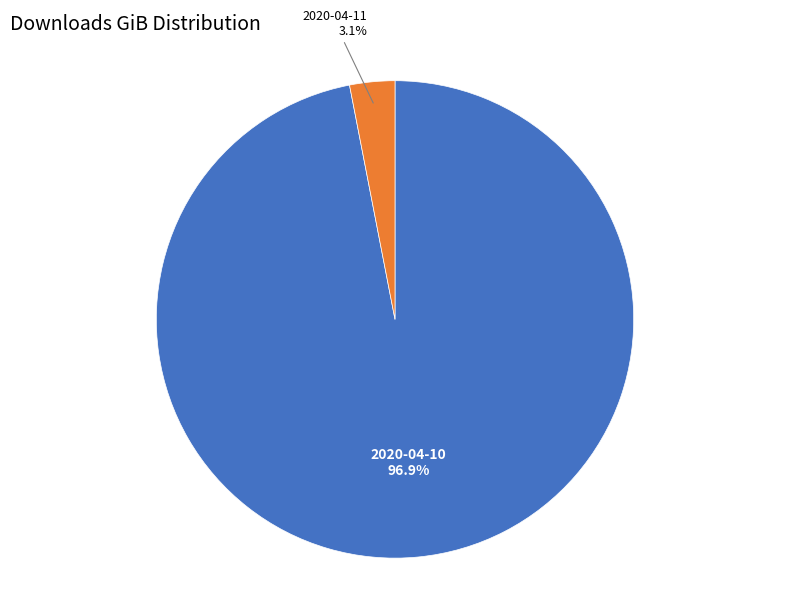

Rank the categories by value from highest to lowest.

2020-04-10, 2020-04-11